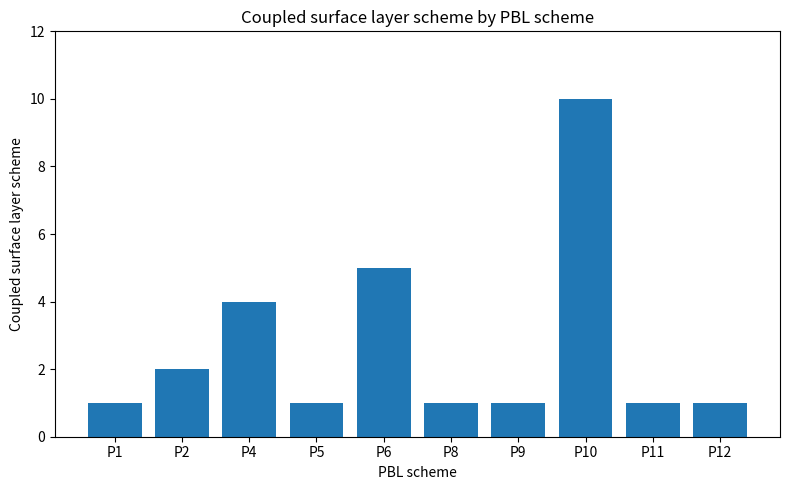

The value at P5 is 1. True or false?

True